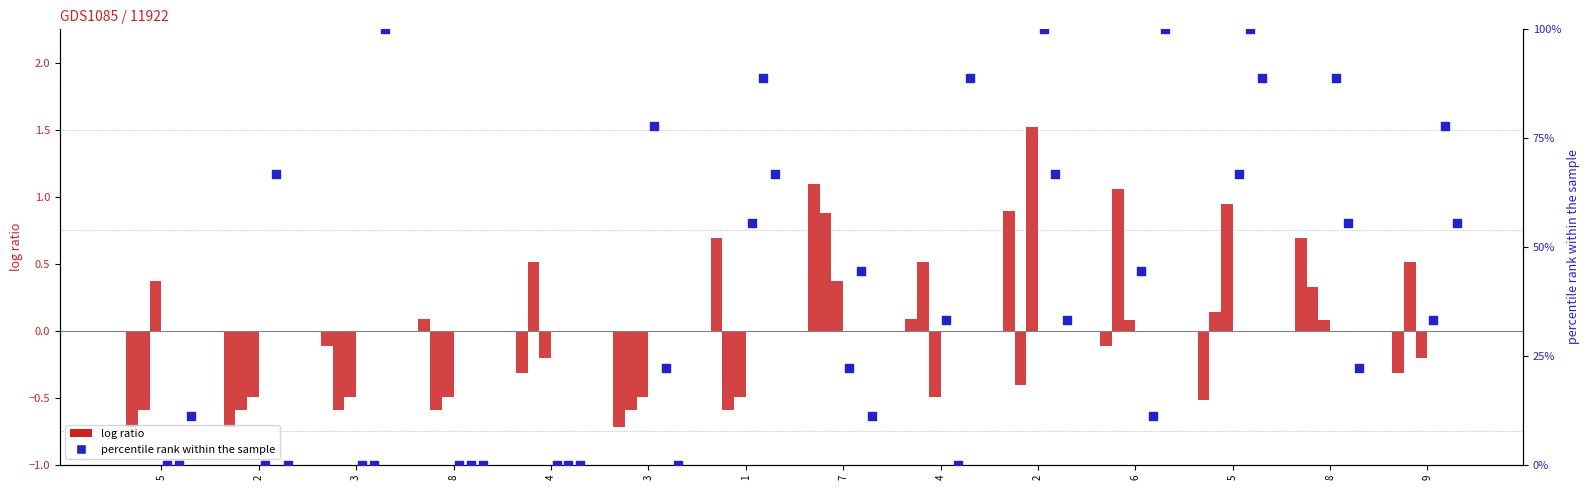

Which series has the largest Y range (max minus min)?

col_6